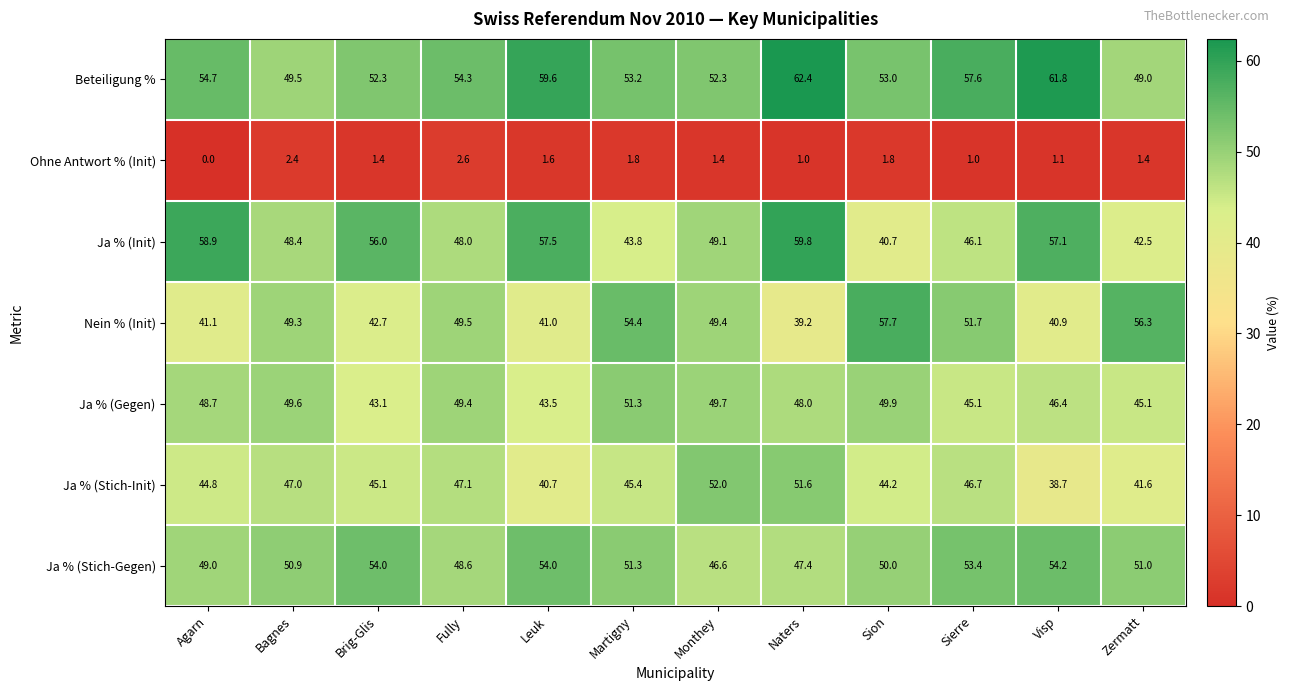

At how many categories does at least one series exceed 24?

12